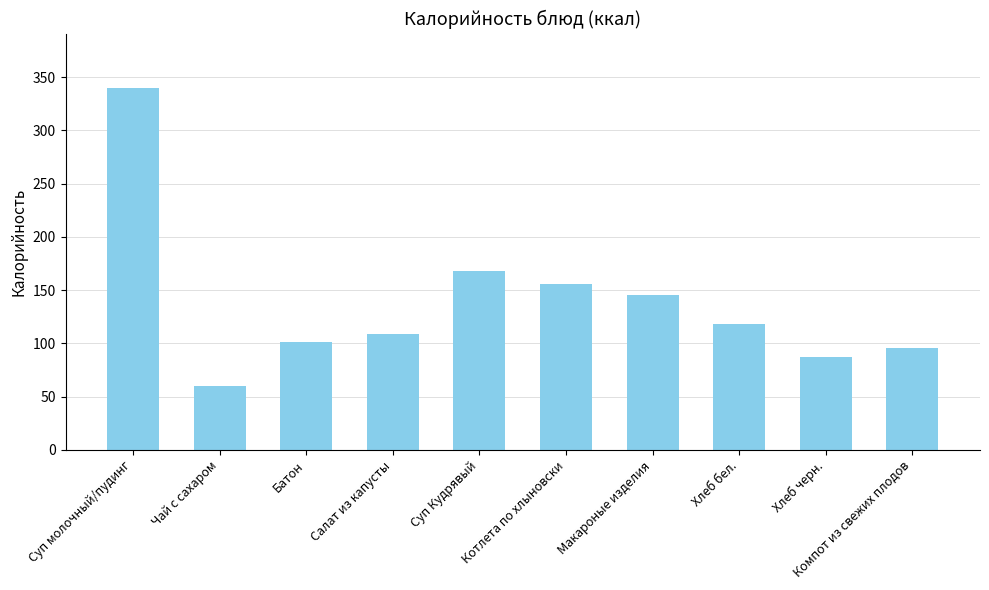

What is the sum of all values?

1380